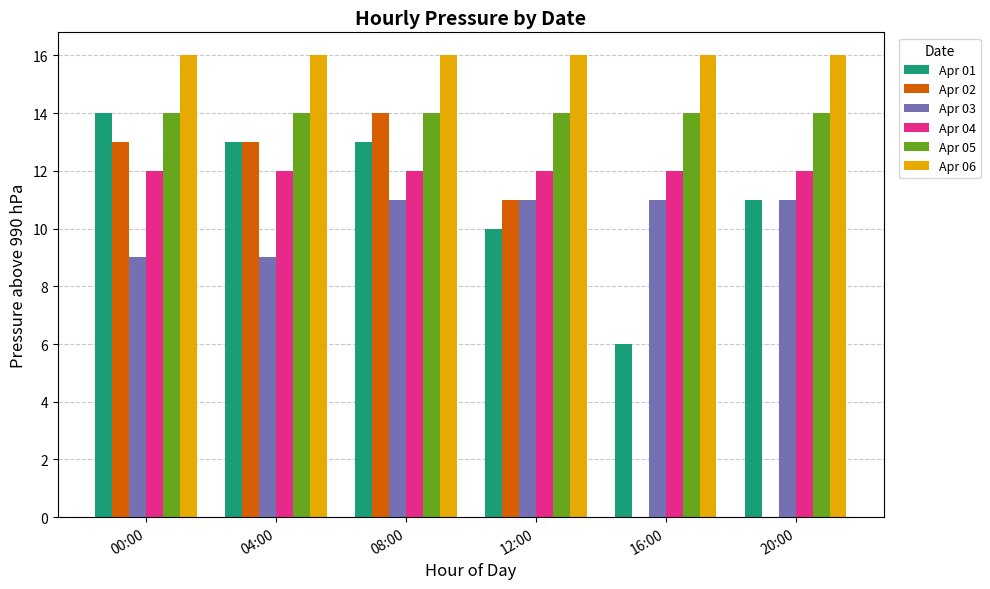

Which series changed the most between 00:00 and 12:00?

Apr 01